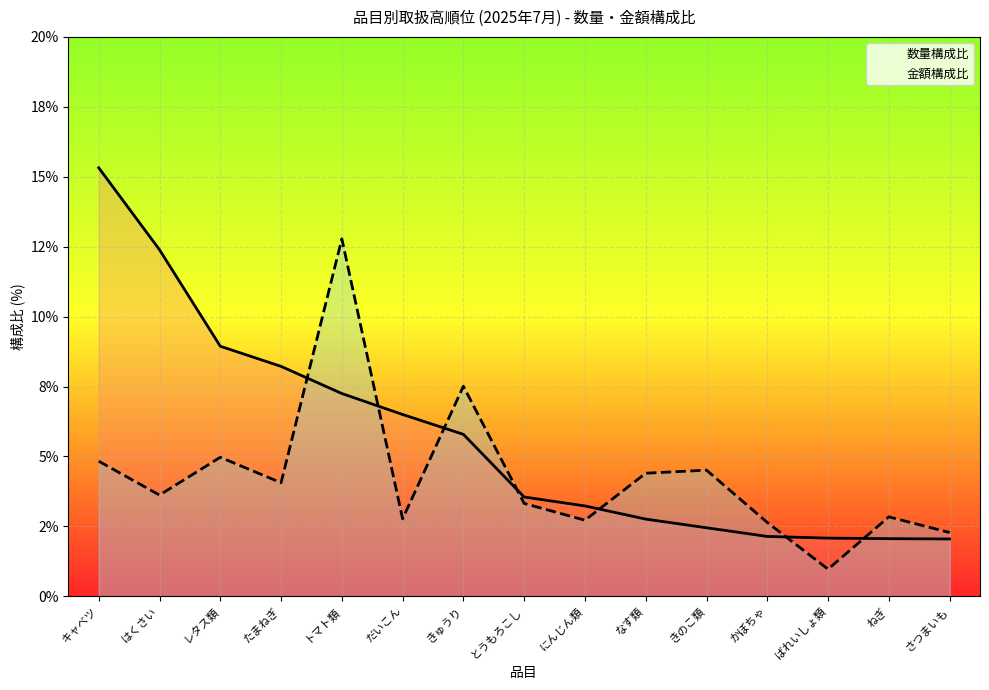

Between きゅうり and レタス類, which is larger?

レタス類